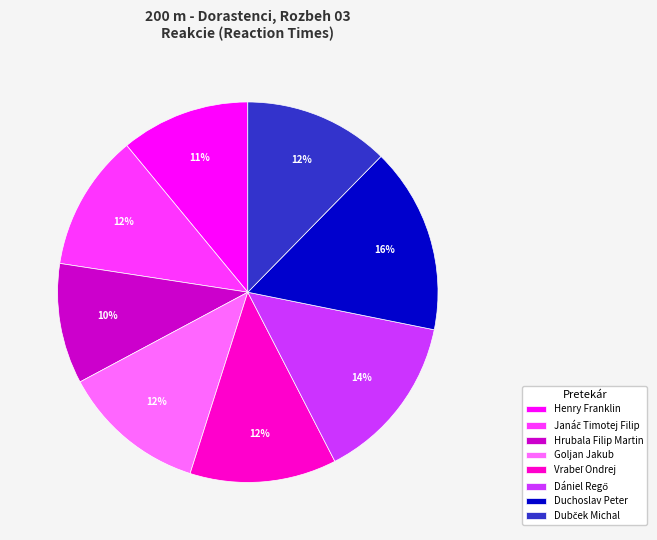

Which category has the smallest portion of the pie?

Hrubala Filip Martin